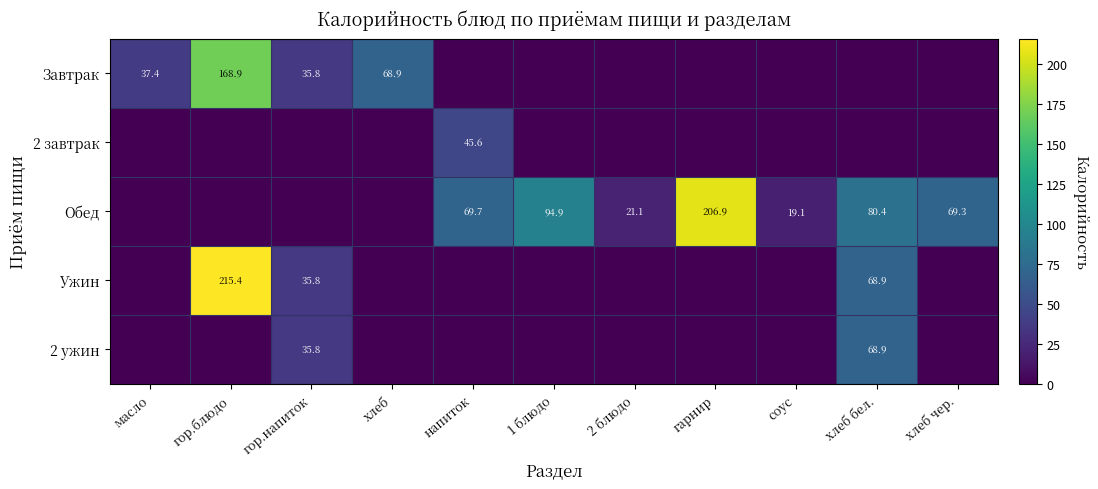

The value of Обед at 1 блюдо is 41.9. True or false?

False